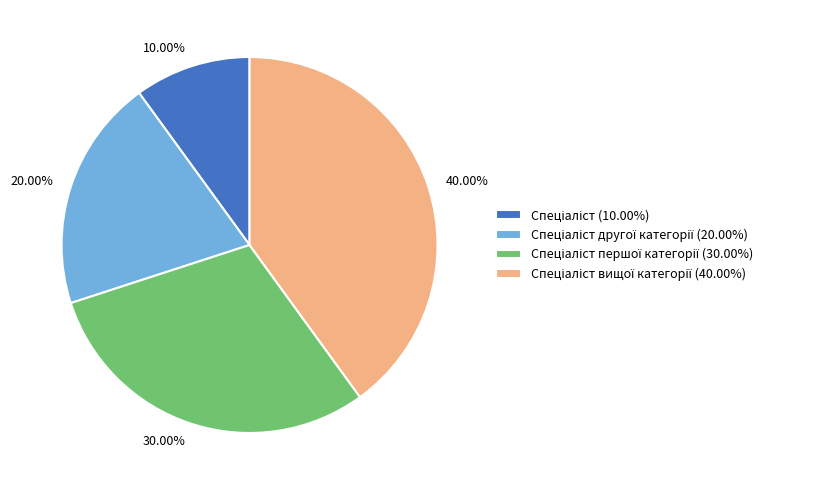

Count the number of slices in the pie.

4